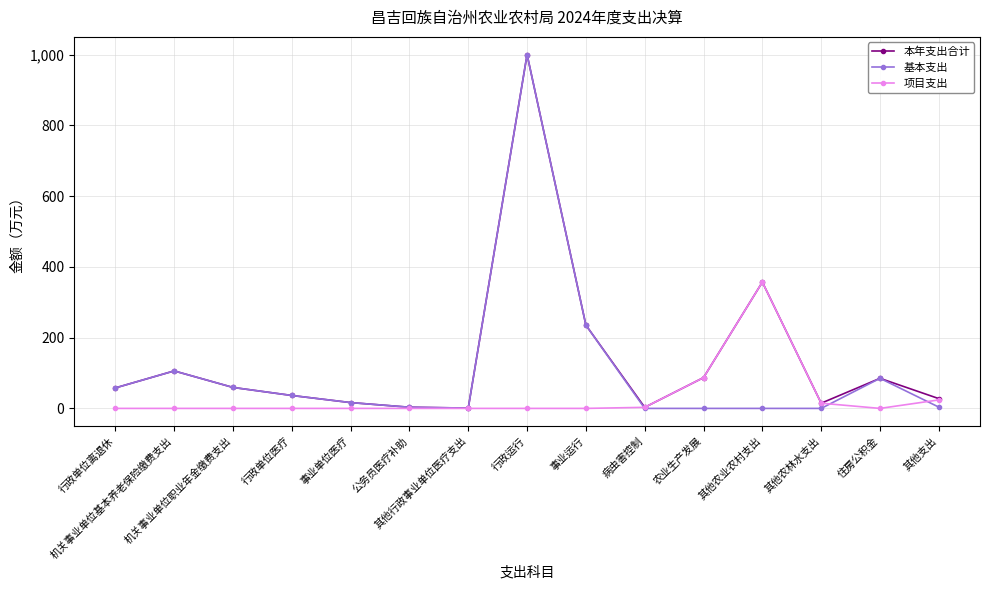

What is the difference between the 本年支出合计 values at 其他农林水支出 and 公务员医疗补助?

11.4